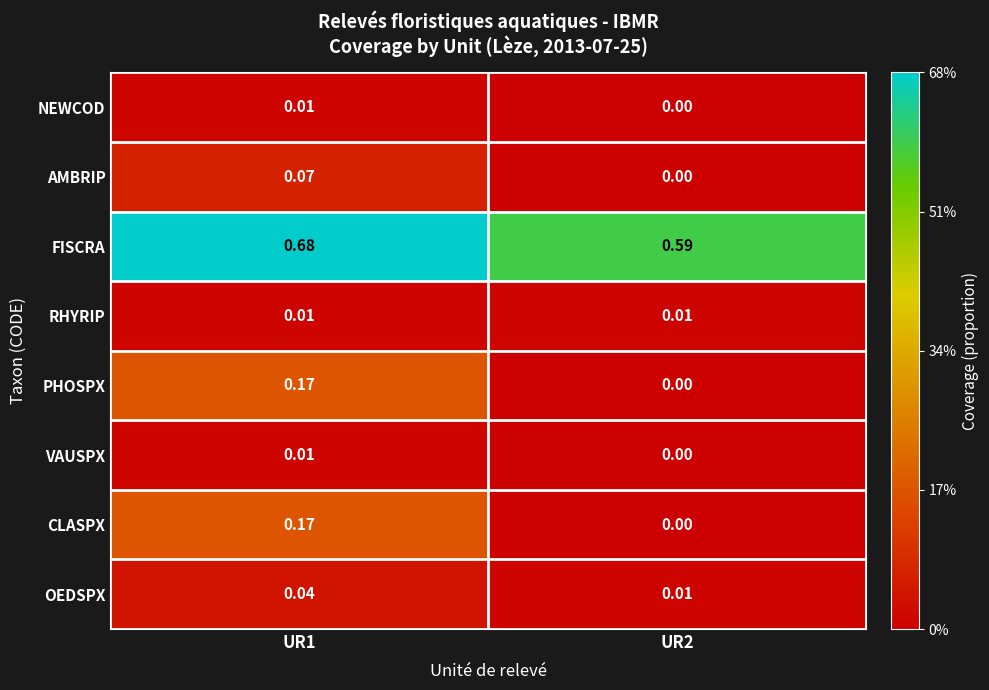

Which series has the largest total across all categories?

FISCRA